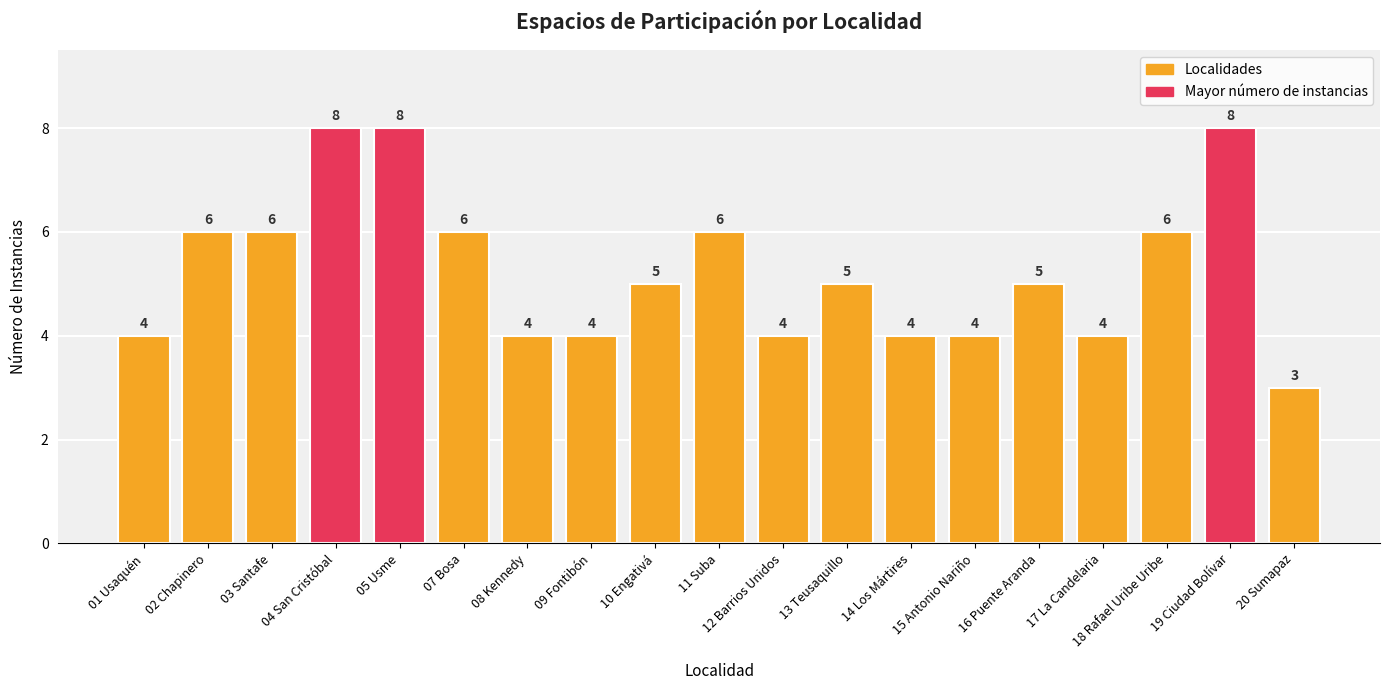

What is the value of the 9th bar from the left?

5